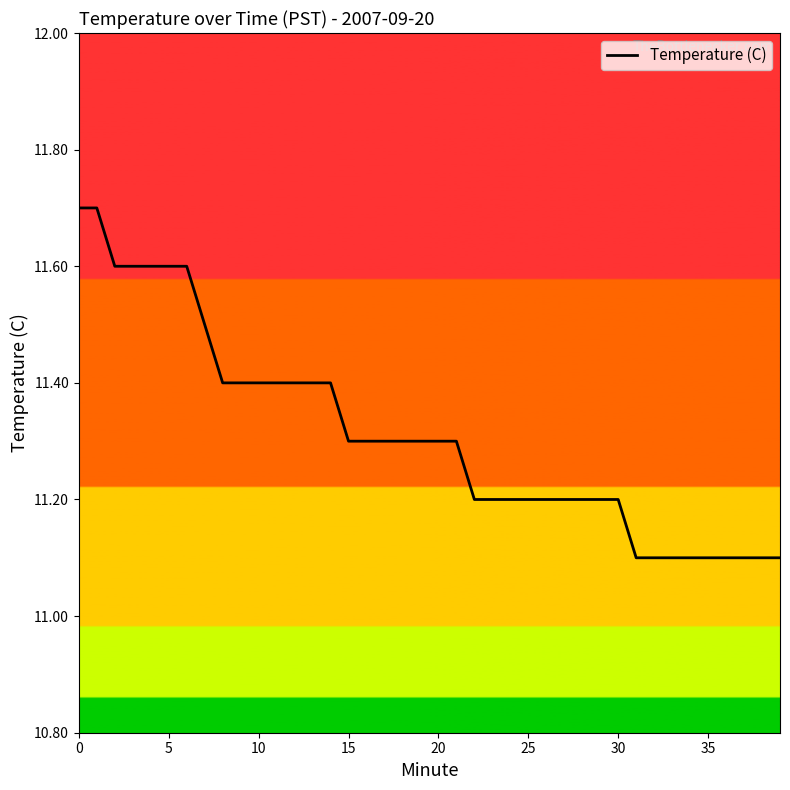

What is the smallest value displayed?

11.1